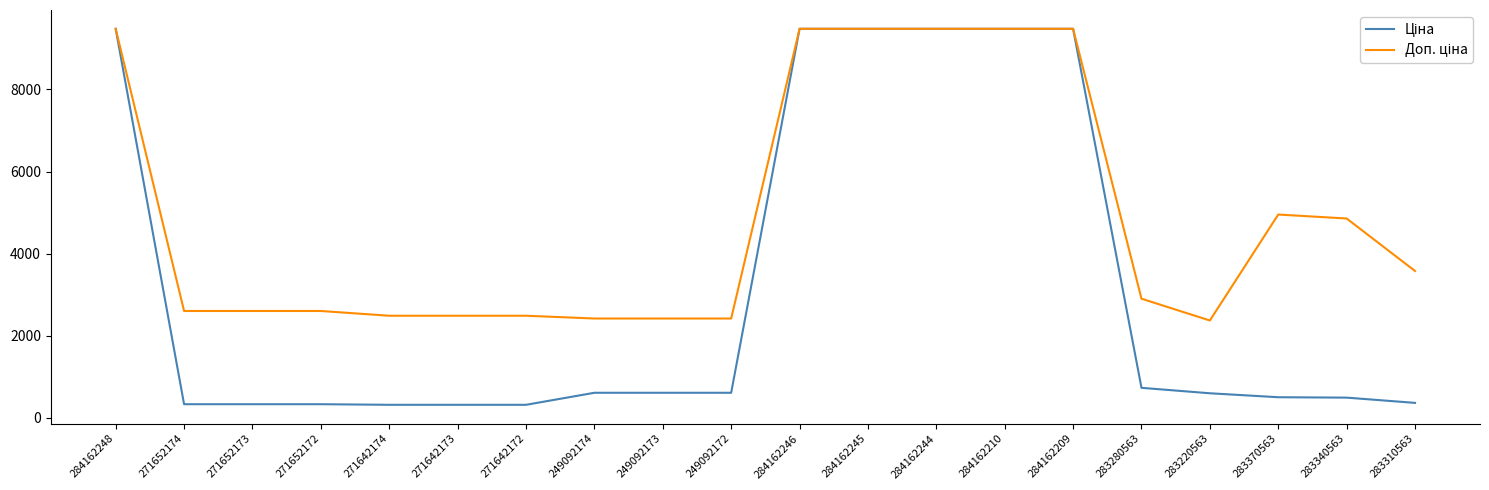

What is the difference between the highest and lowest values at 271652172?

2273.5